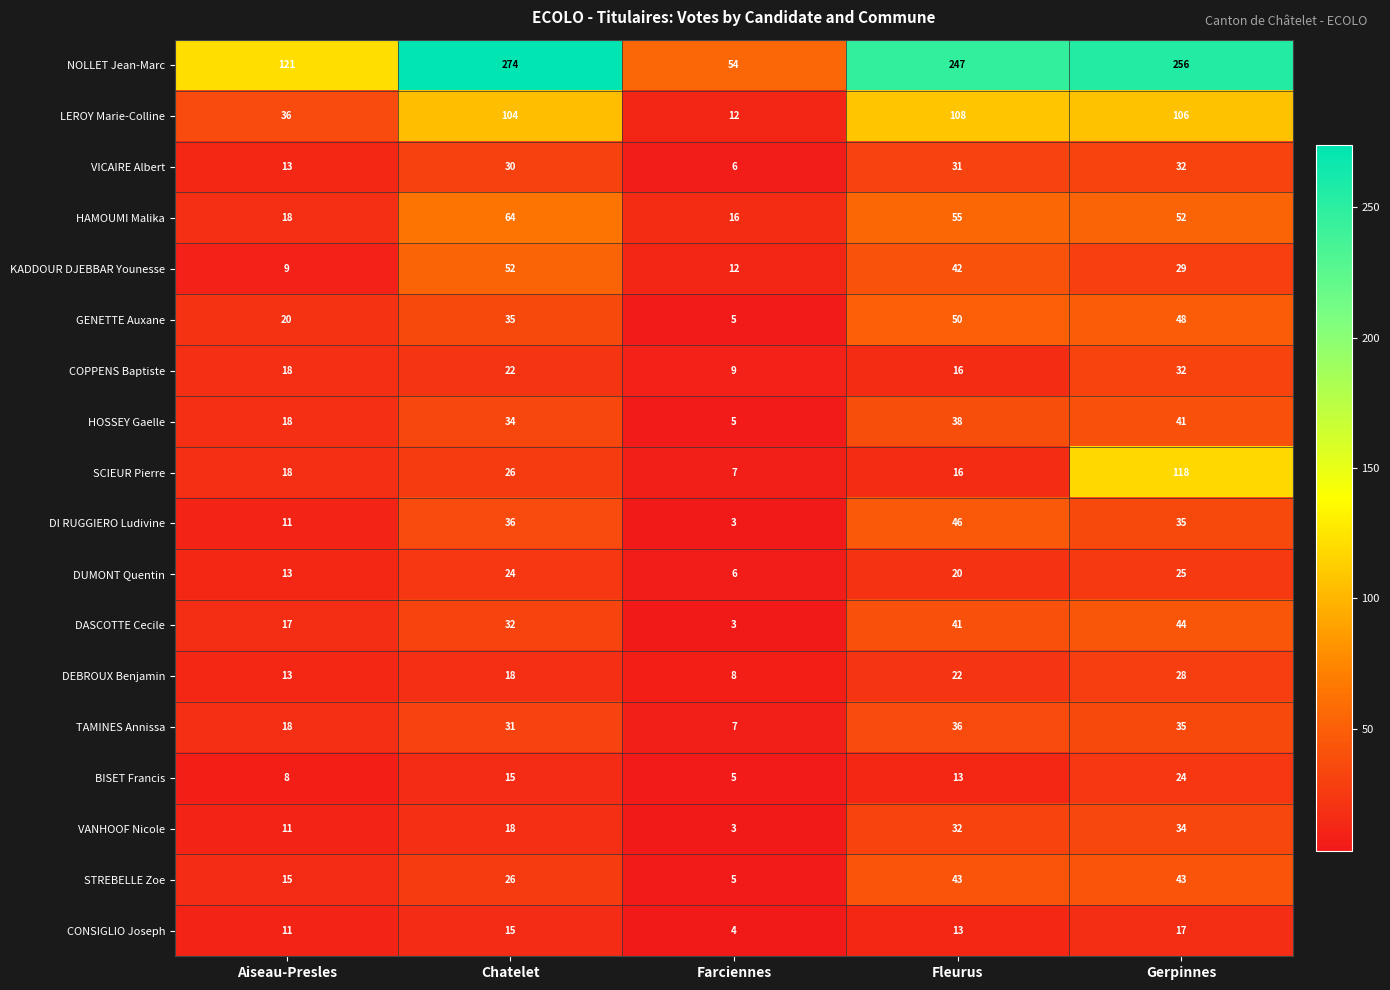

How many data points does each series have?

5